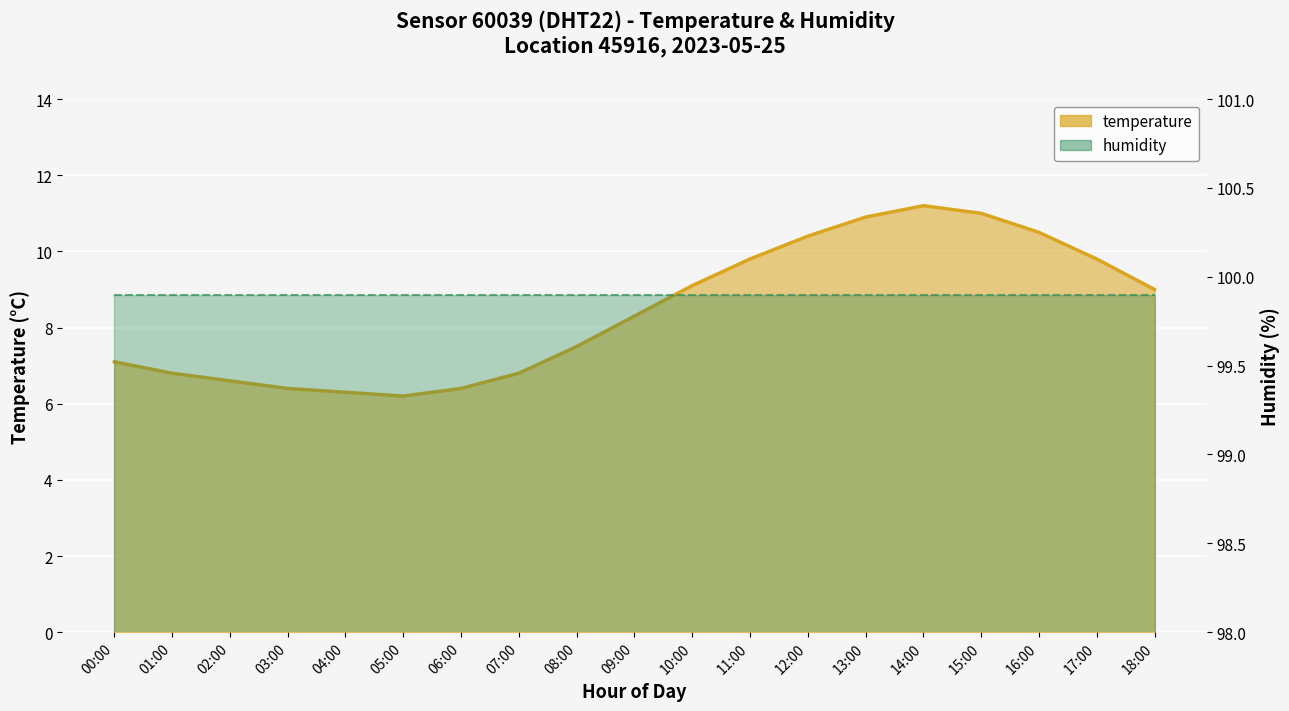

What is the label of the 13th point from the right?

06:00